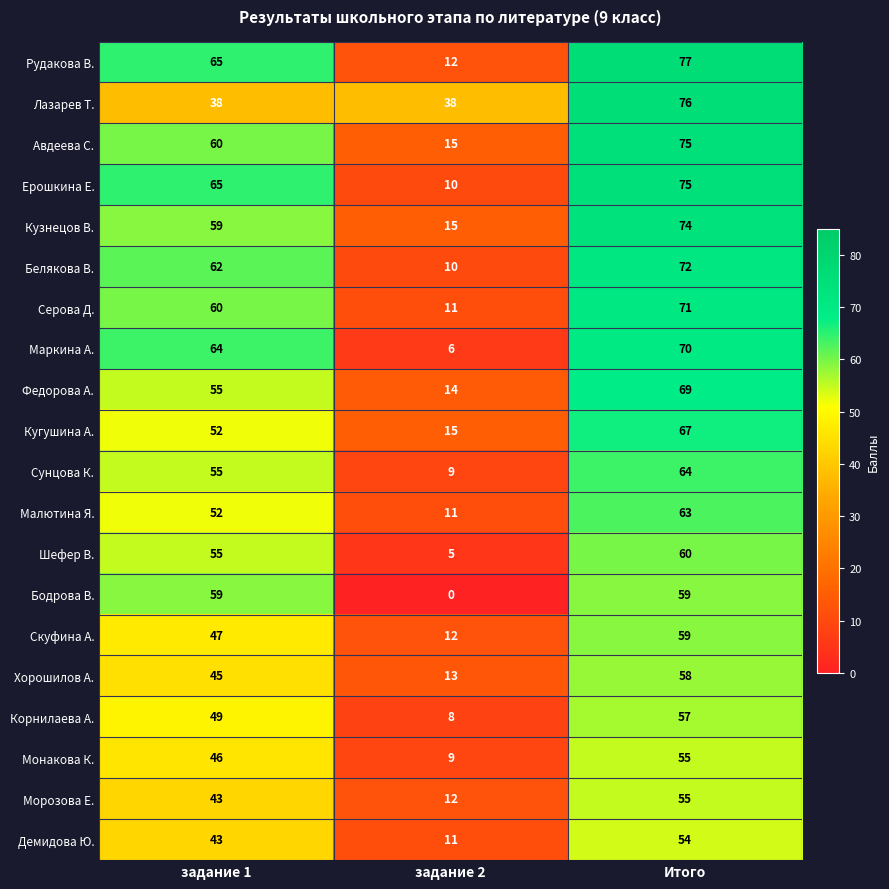

Is it true that Корнилаева А. equals 11 at задание 2?

False